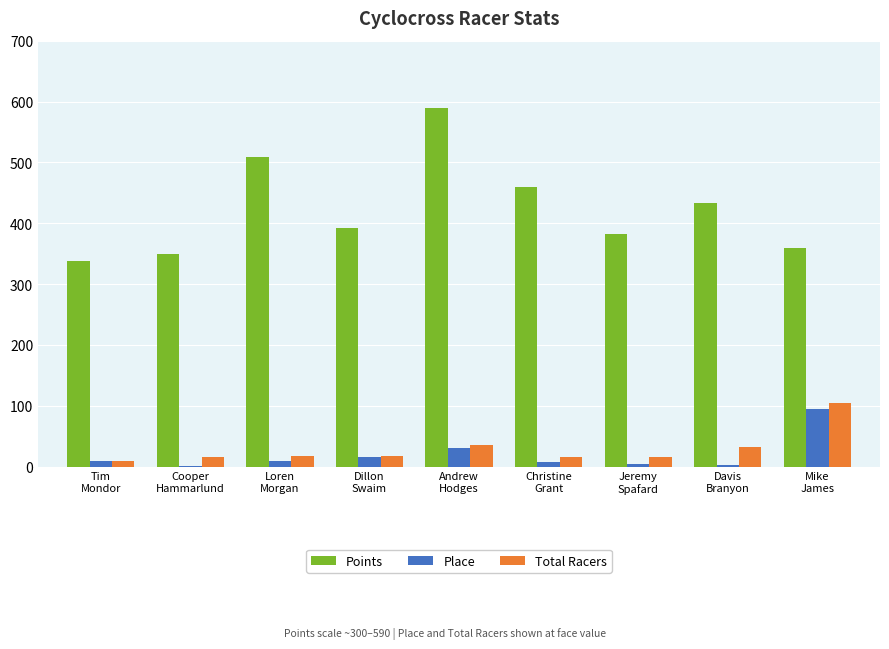

Between Andrew
Hodges and Jeremy
Spafard, which series saw the biggest shift?

Points